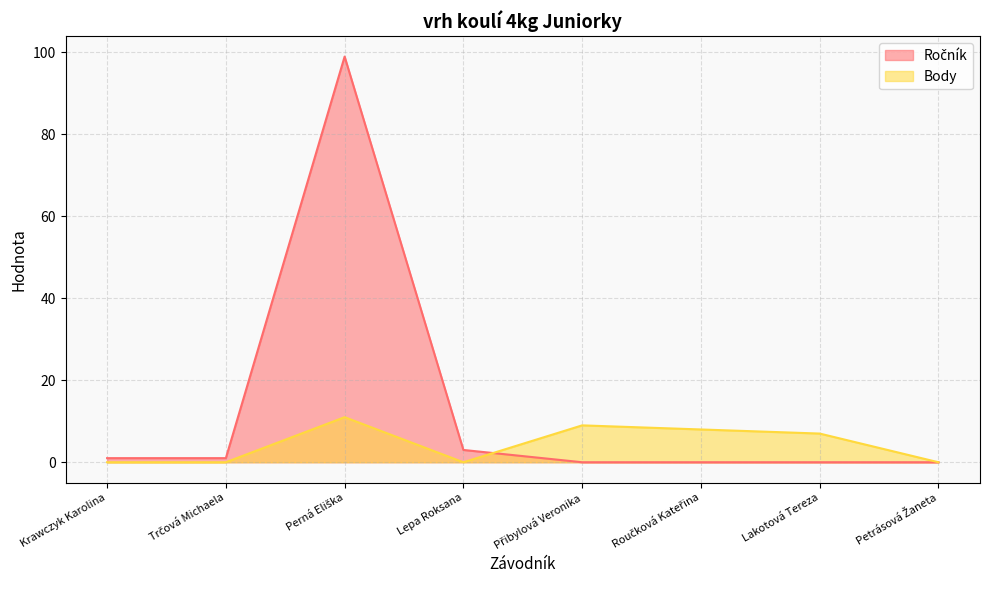

Rank the series at Roučková Kateřina from highest to lowest value.

Body, Ročník